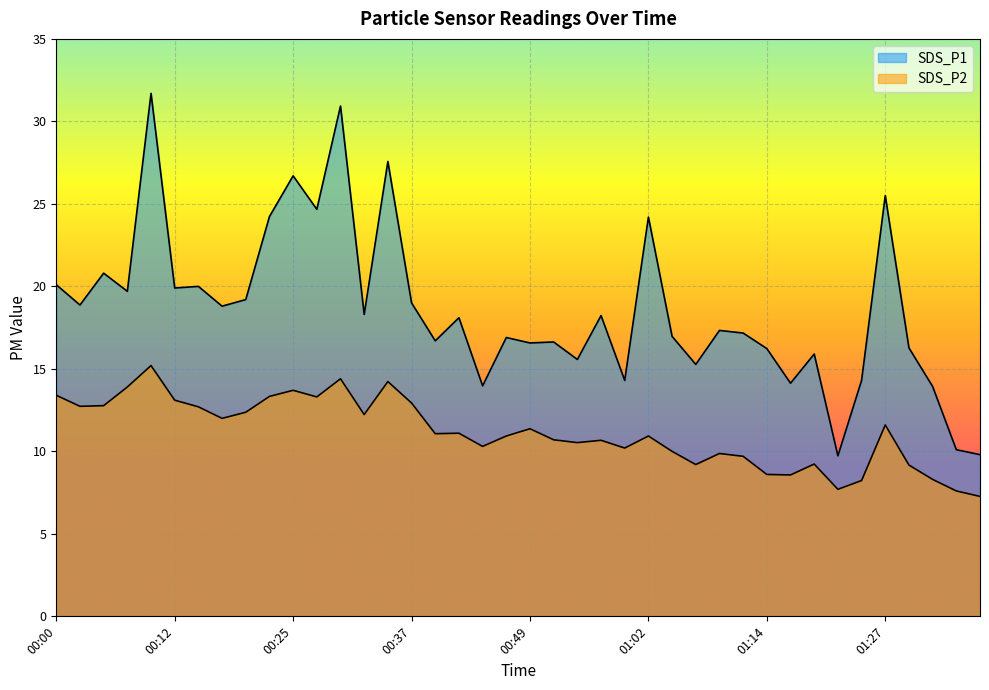

At which label does SDS_P2 first exceed 11?

00:00